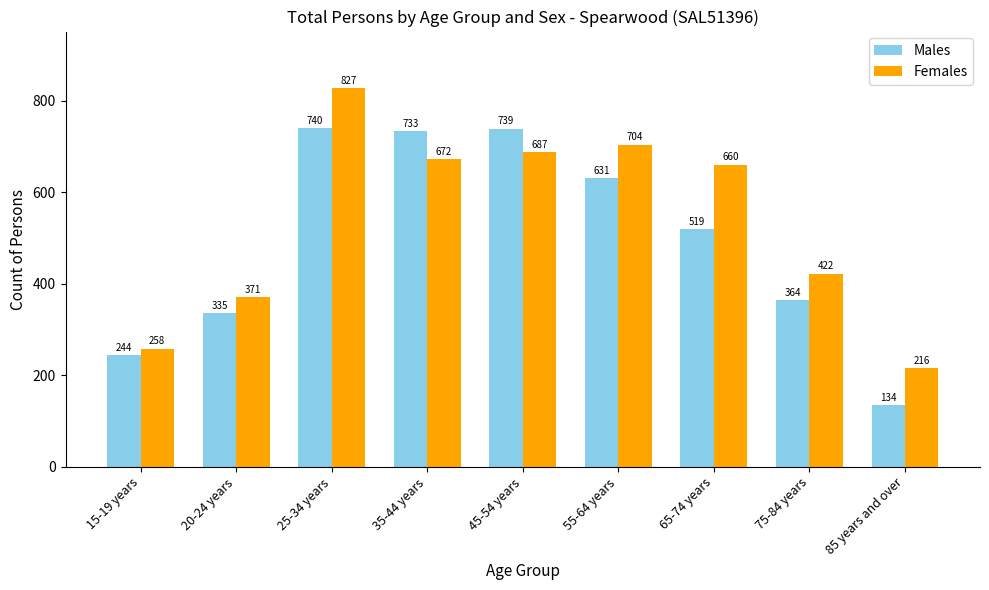

Which series changed the most between 55-64 years and 75-84 years?

Females